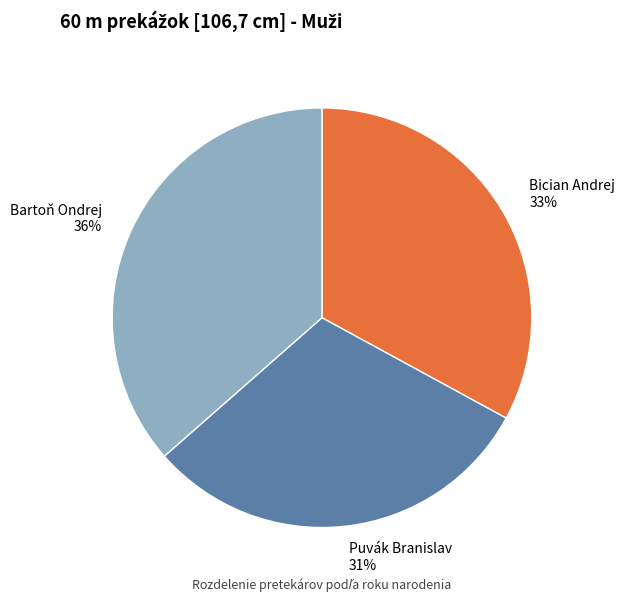

Between Bician Andrej and Puvák Branislav, which is larger?

Bician Andrej